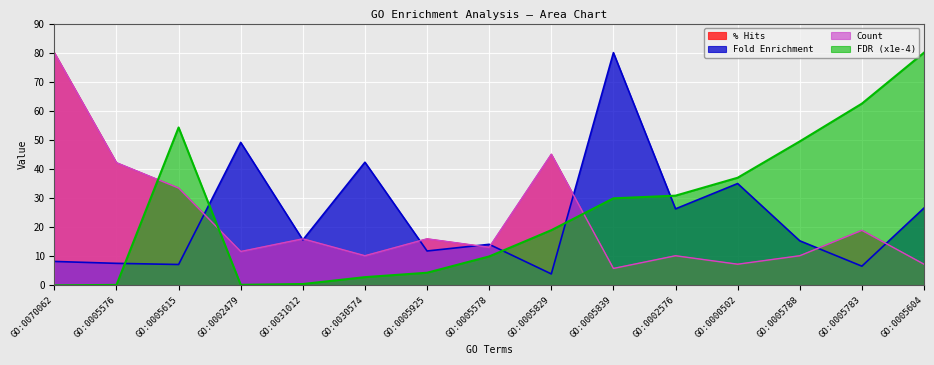

The % Hits series shows 12.7 at GO:0000502. True or false?

False